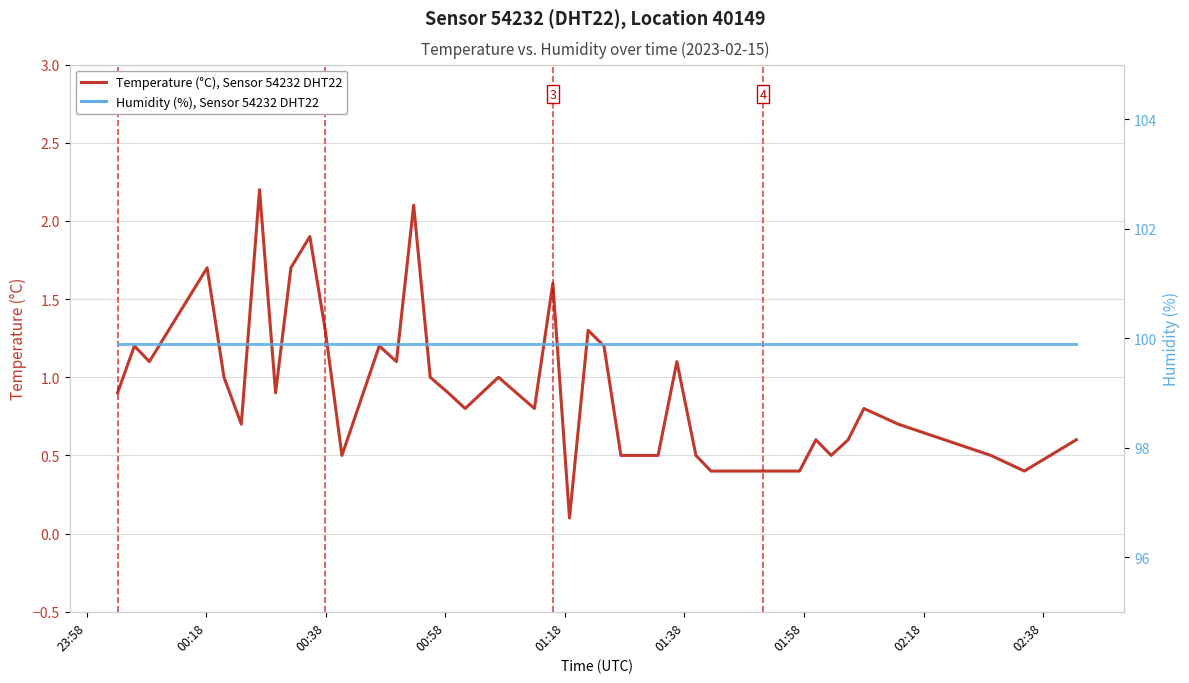

What are all the series names shown in the legend?

Temperature (°C), Humidity (%)